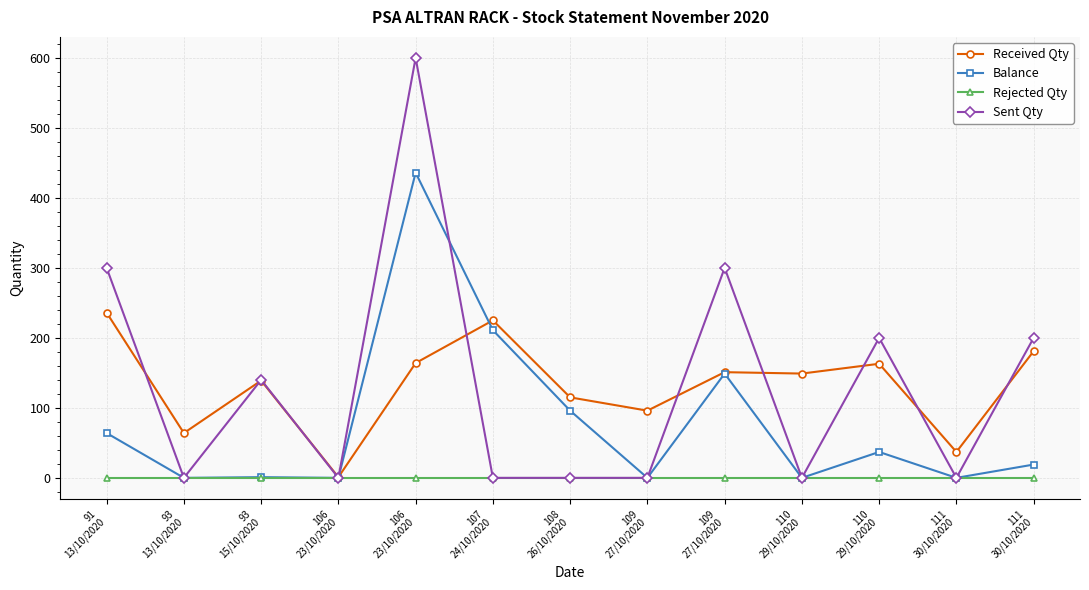

True or false: Received Qty has a value of 64 at 93
13/10/2020.

True